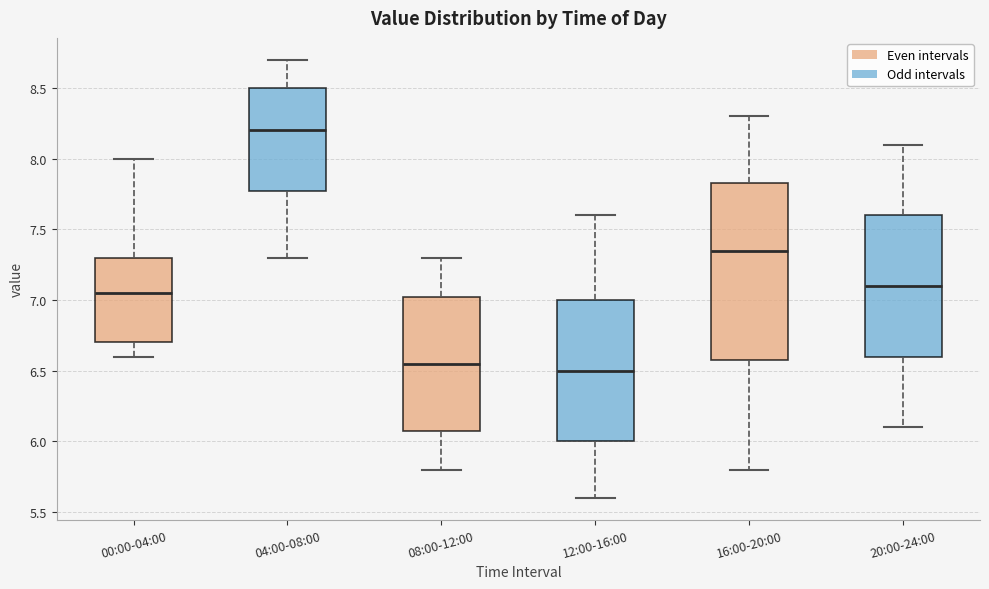

Reading left to right, read every box against the y-axis: the position of its median line, the range the box covers, and the ends of its whiskers. The values are not printed on the chart, so give them approximately, as read against the axis.

00:00-04:00: median 7.05, box 6.70 to 7.30, whiskers 6.60 to 8.00
04:00-08:00: median 8.20, box 7.80 to 8.50, whiskers 7.30 to 8.70
08:00-12:00: median 6.55, box 6.10 to 7.05, whiskers 5.80 to 7.30
12:00-16:00: median 6.50, box 6.00 to 7.00, whiskers 5.60 to 7.60
16:00-20:00: median 7.35, box 6.60 to 7.85, whiskers 5.80 to 8.30
20:00-24:00: median 7.10, box 6.60 to 7.60, whiskers 6.10 to 8.10